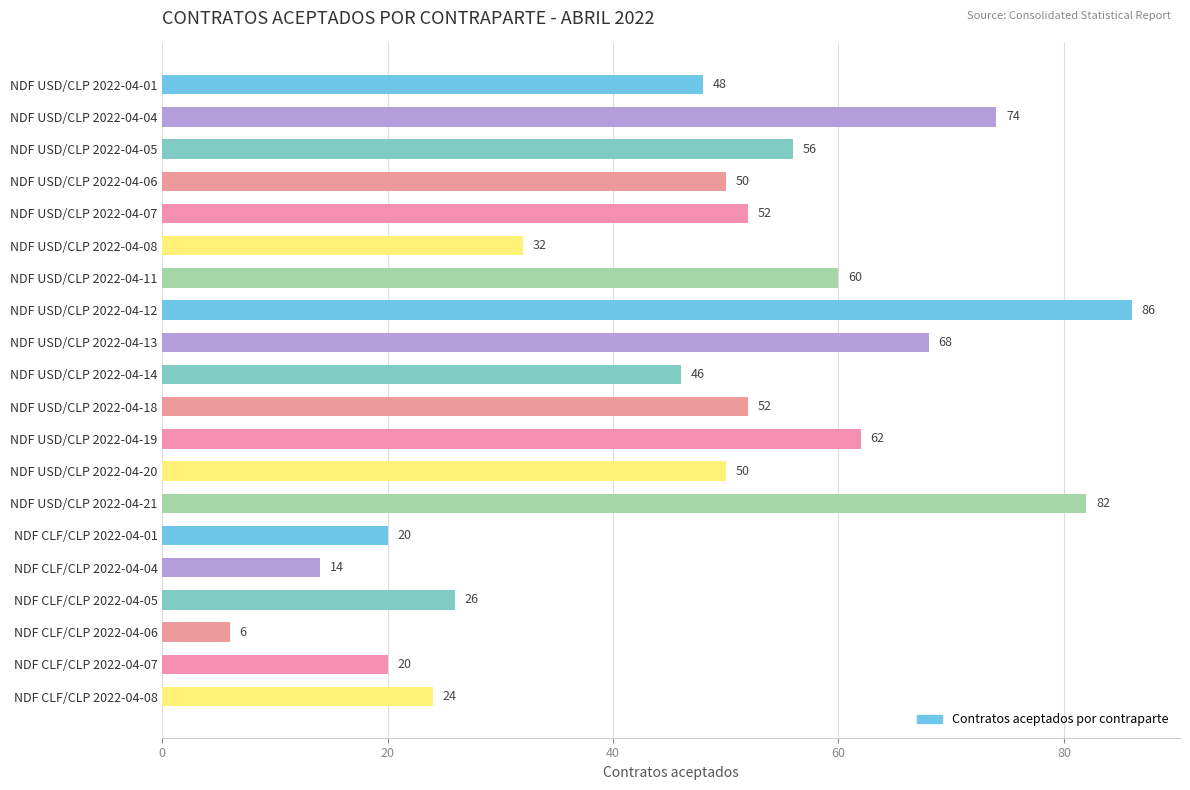

What is the label of the 7th bar from the bottom?

NDF USD/CLP 2022-04-21